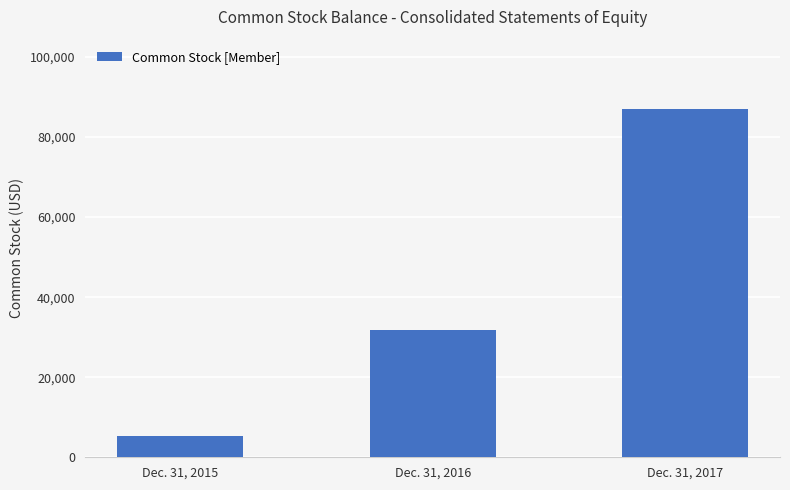

What is the change in value from Dec. 31, 2015 to Dec. 31, 2016?

+26523